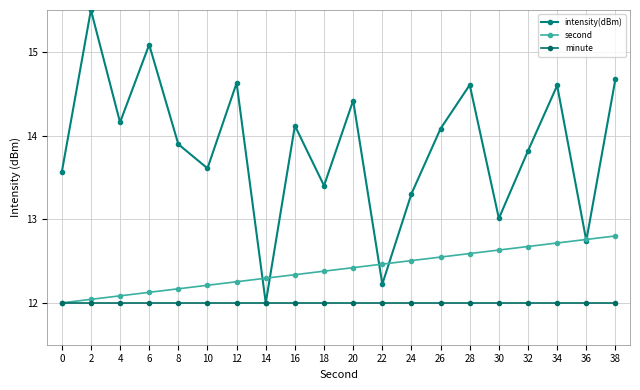

True or false: minute and second intersect in this chart.

False